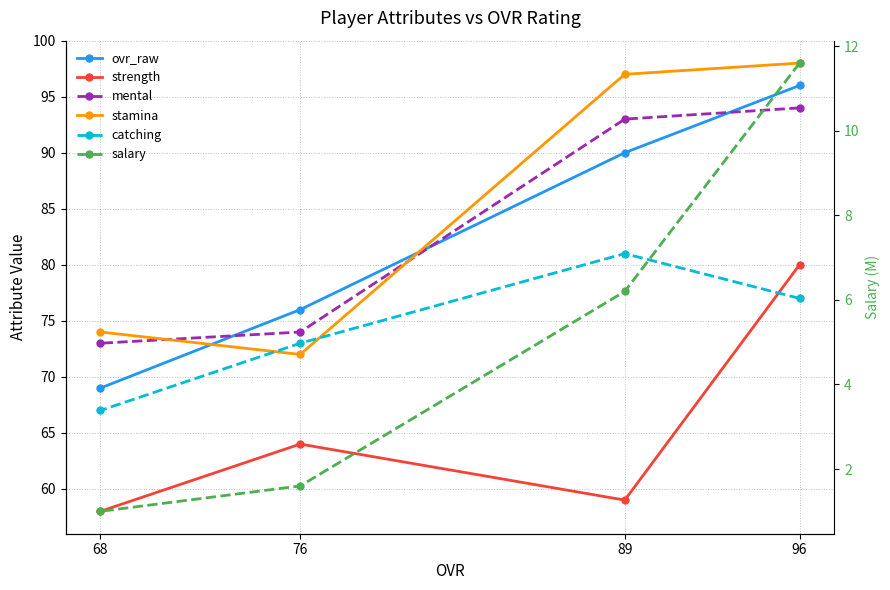

At 96, list the series in order from smallest to largest.

salary, catching, strength, mental, ovr_raw, stamina